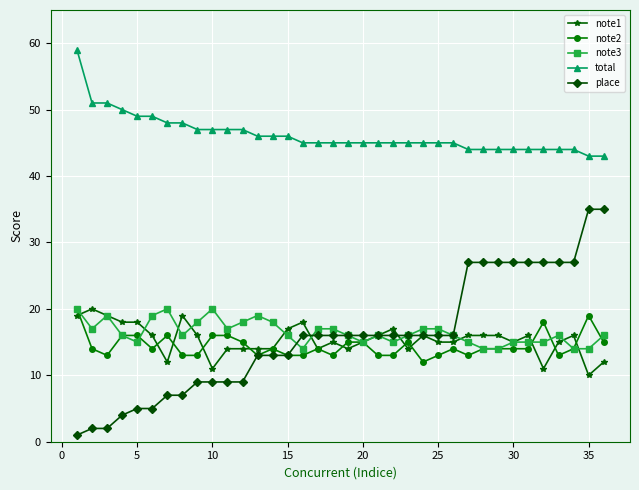

True or false: note2 has more than 1 points higher than both neighbors.

True